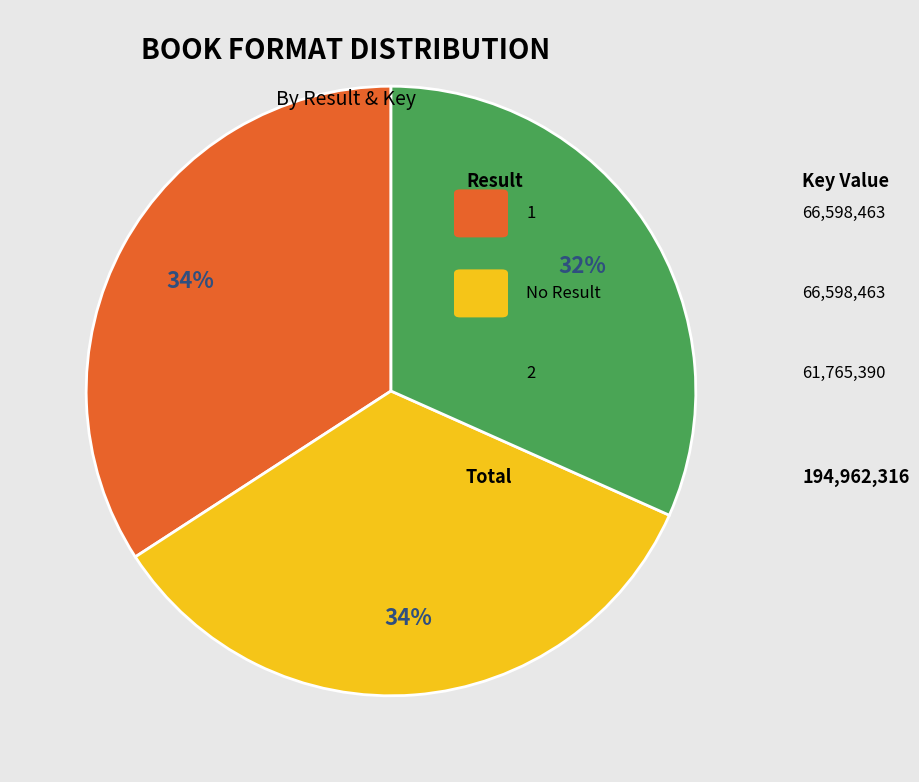

Is there any slice that represents more than half of the pie?

No